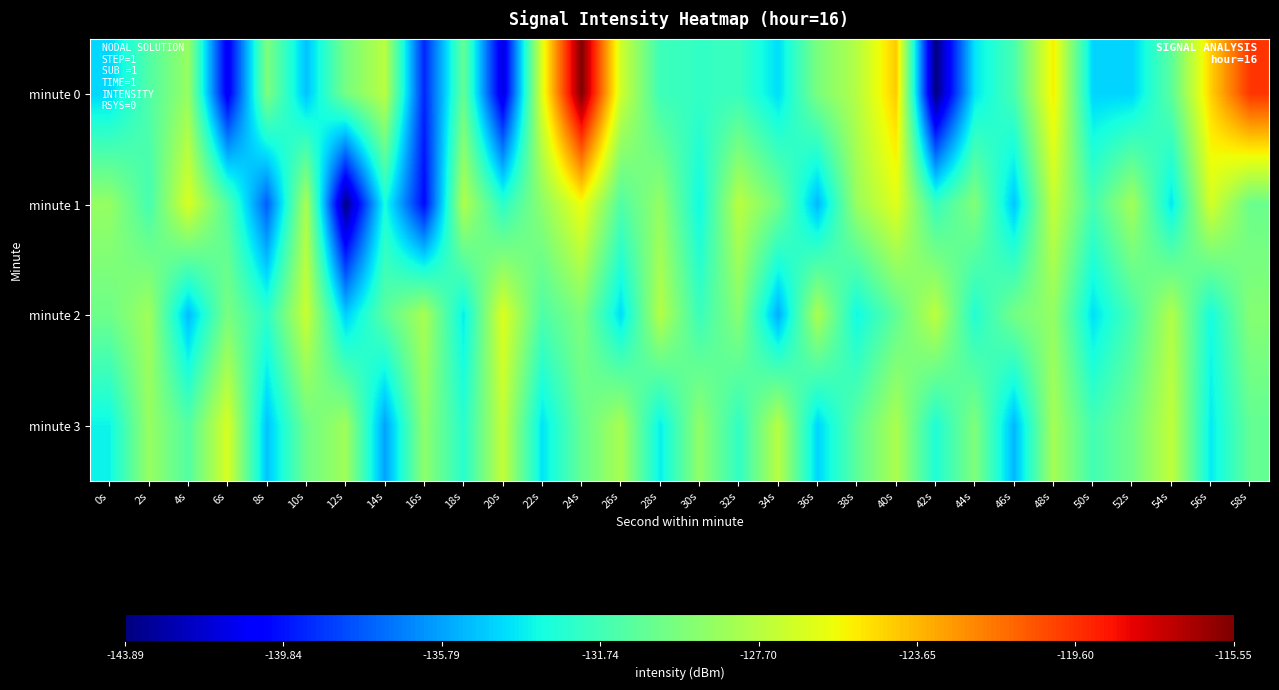

Rank the series by their maximum value, from highest to lowest.

minute 0, minute 1, minute 2, minute 3